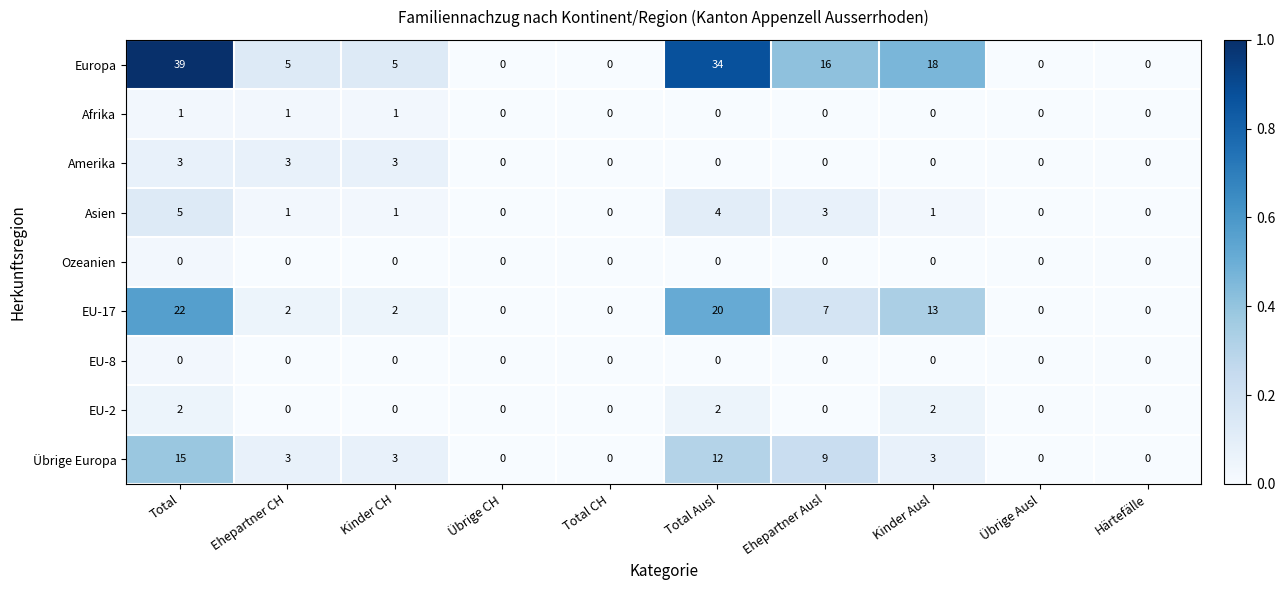

What is the difference between the highest and lowest values at Kinder CH?

5